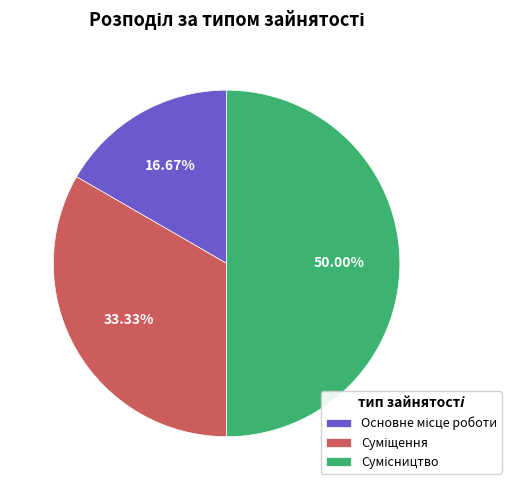

Which slice is the smallest?

Основне місце роботи